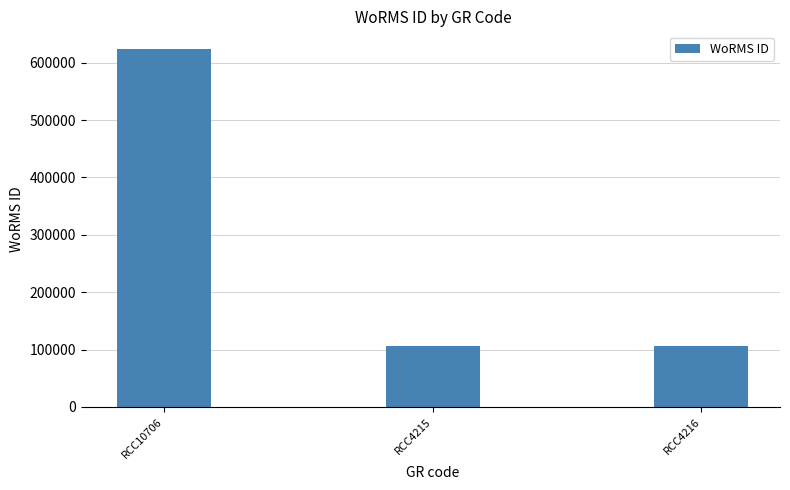

What is the change in value from RCC10706 to RCC4215?

-517162